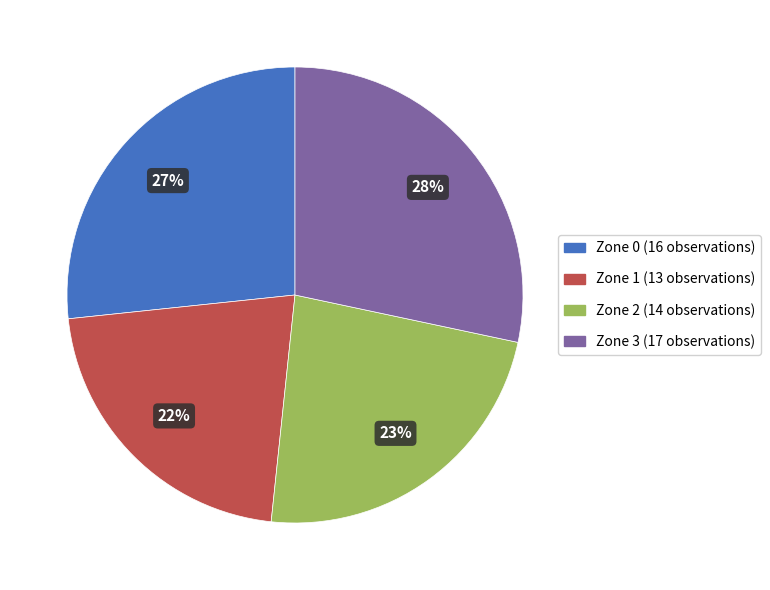

Is it true that Zone 2 is 23% of the pie?

True